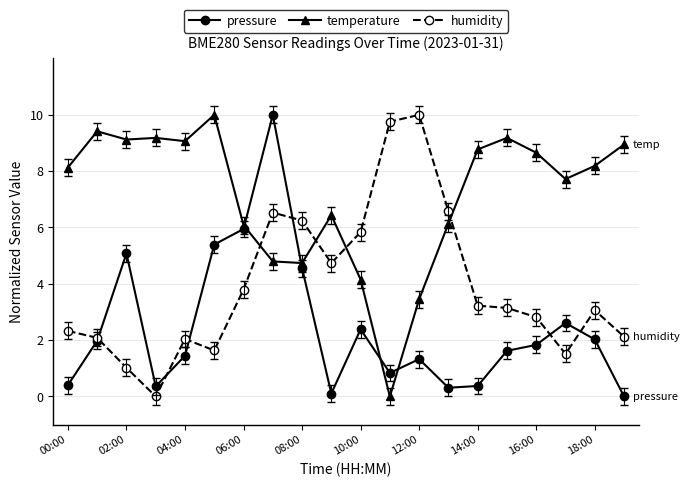

What is the greatest value displayed?

10.0